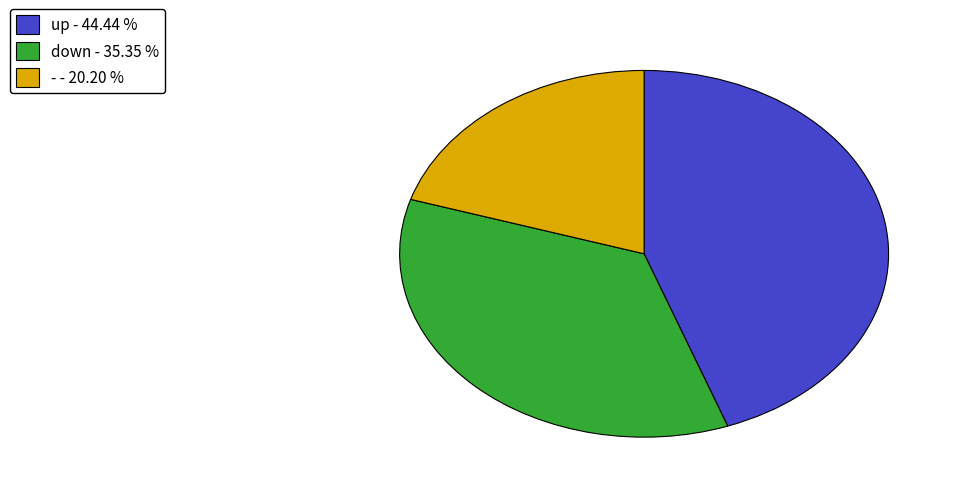

Which has a higher value, up - 44.44 % or down - 35.35 %?

up - 44.44 %